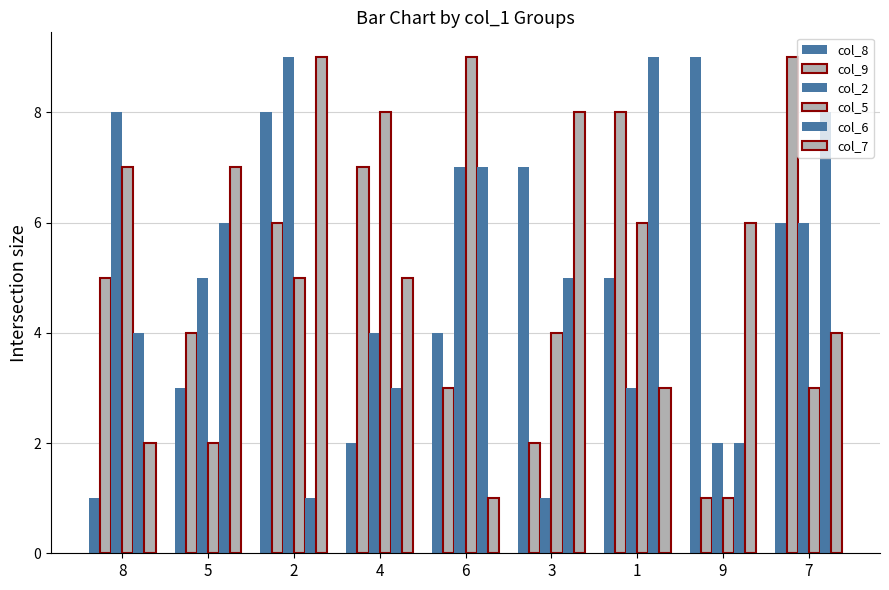

How many bars are there in total?

54